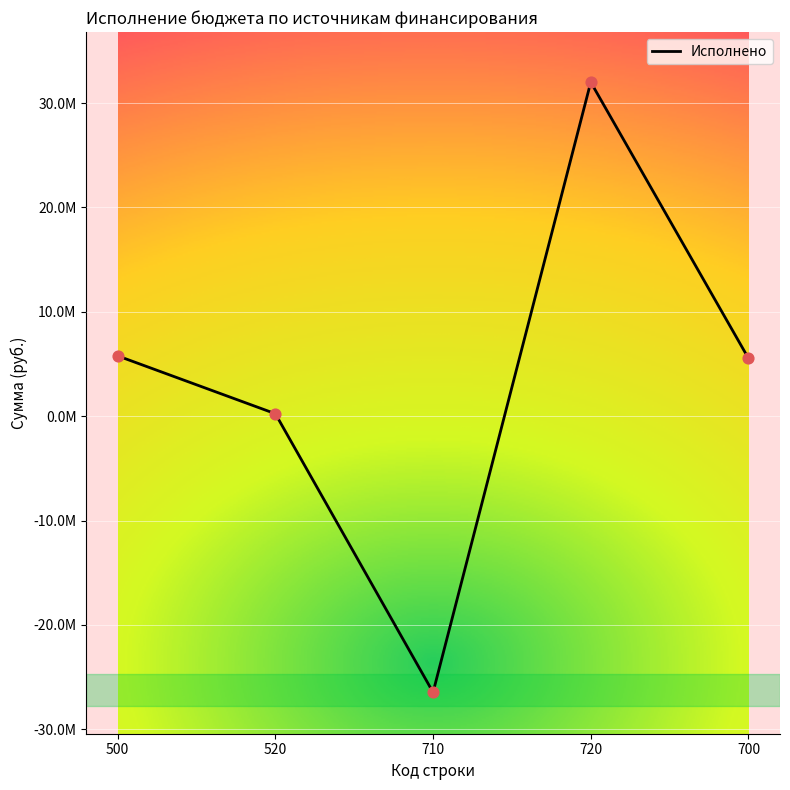

Between 500 and 720, which is larger?

720